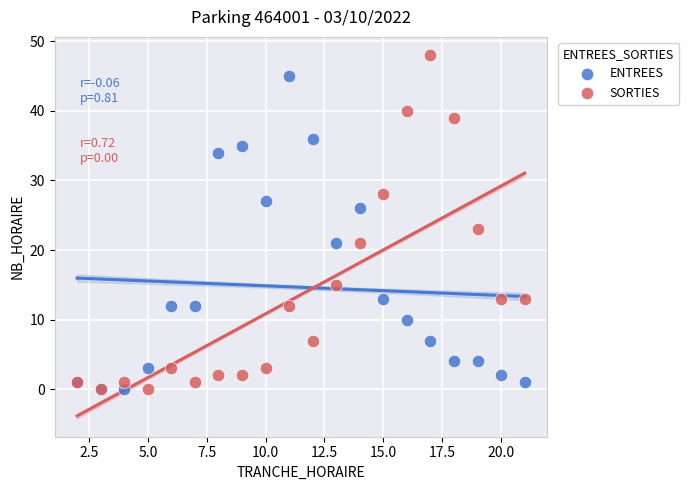

Across all series, what Y value is closest to 24?

23